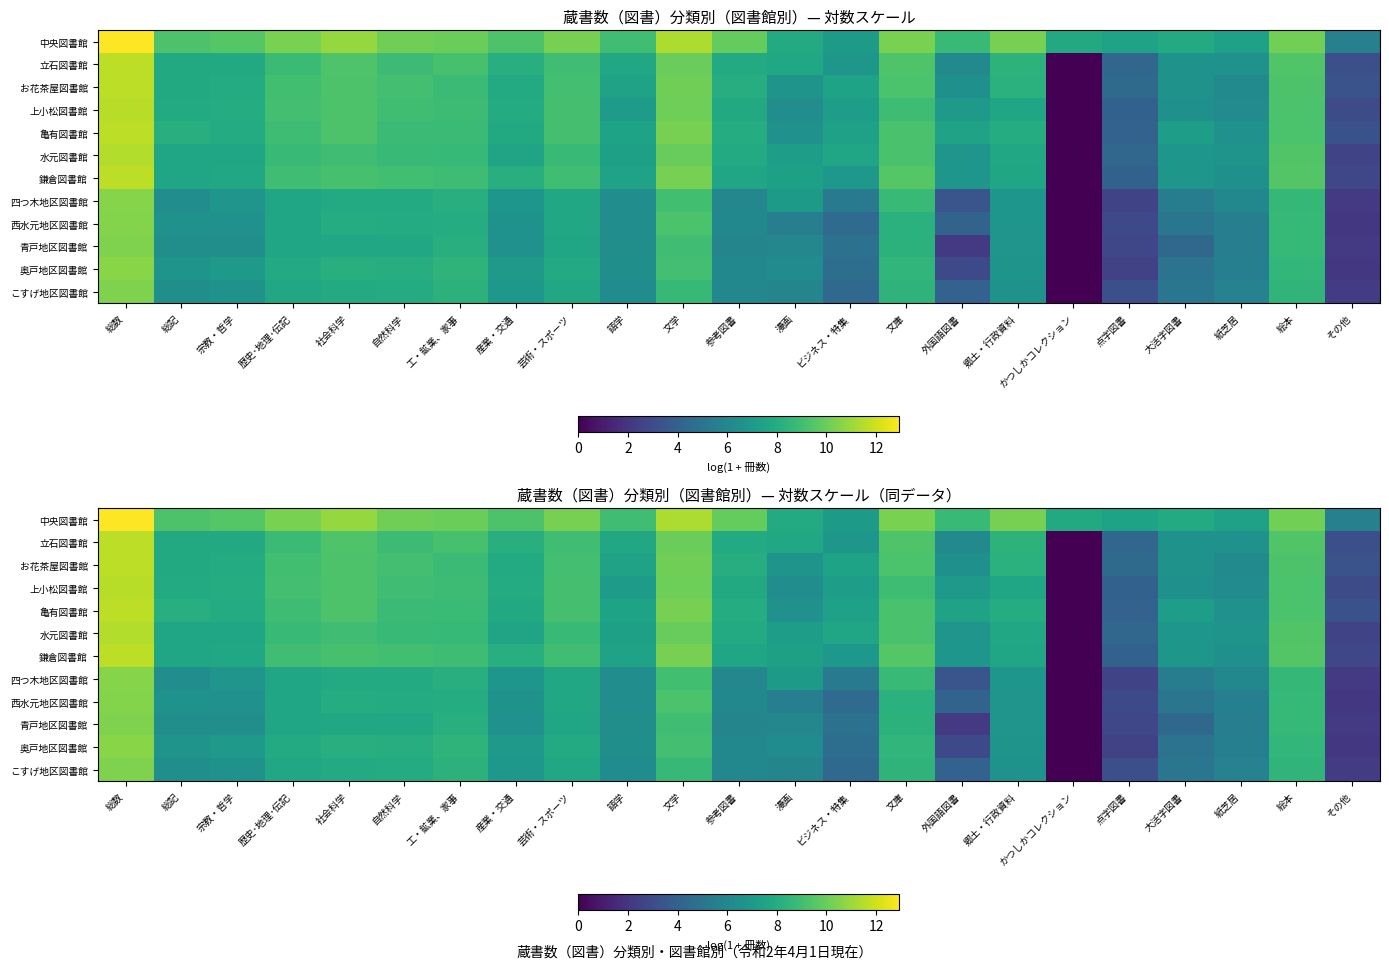

List the labels in order of 四つ木地区図書館 value, largest first.

総数, 文学, 文庫, 絵本, 工・鉱業、家事, 社会科学, 自然科学, 芸術・スポーツ, 歴史･地理･伝記, 漫画, 産業・交通, 郷土・行政資料, 宗教・哲学, 総記, 語学, 紙芝居, 参考図書, 大活字図書, ビジネス・特集, 外国語図書, 点字図書, その他, かつしかコレクション